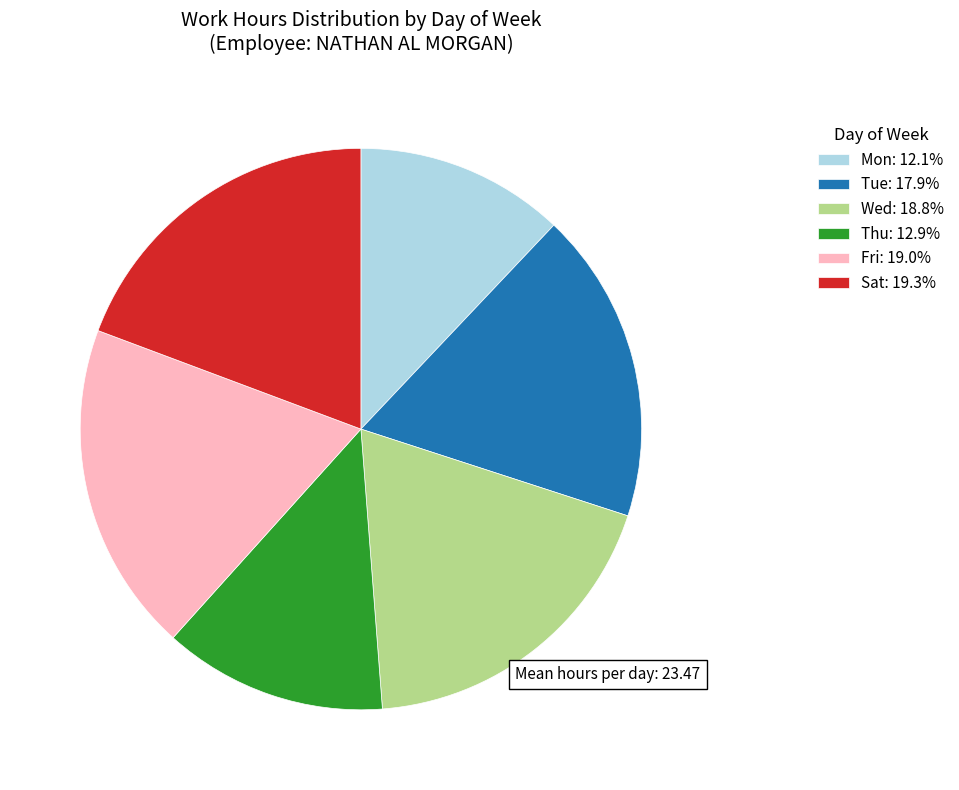

Approximately how many times larger is the value at Sat compared to Tue?

1.1